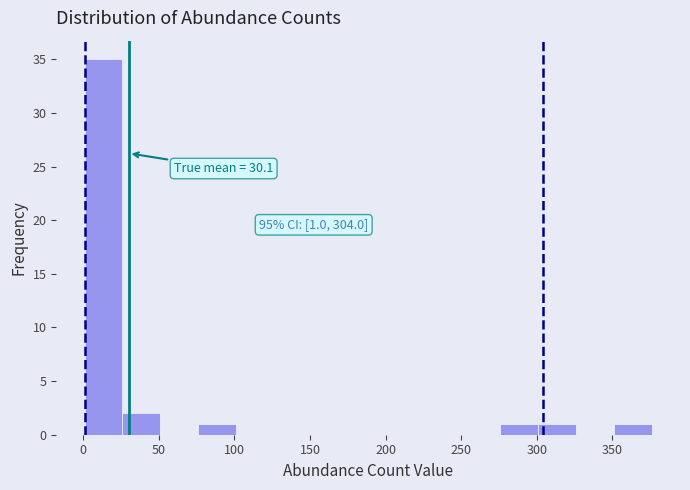

Over which range of the x-axis is the bar tallest?

1 to 26